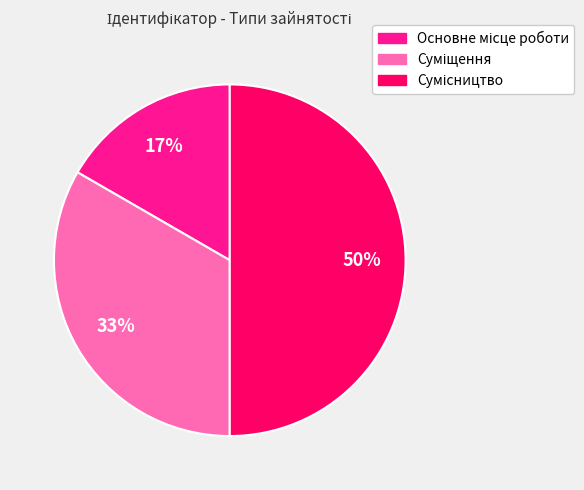

To the nearest percent, what is the difference between the largest and smallest slice percentages?

33%